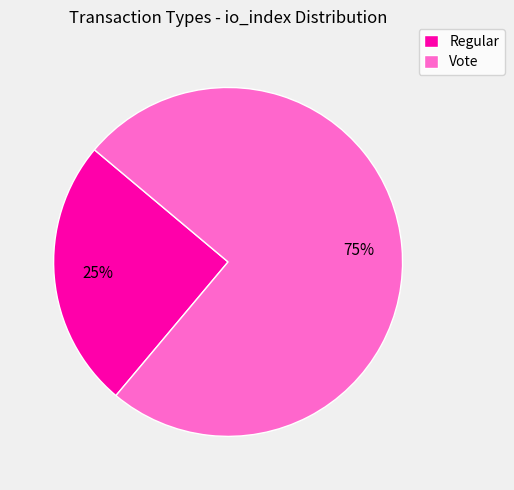

How many slices are in this pie chart?

2